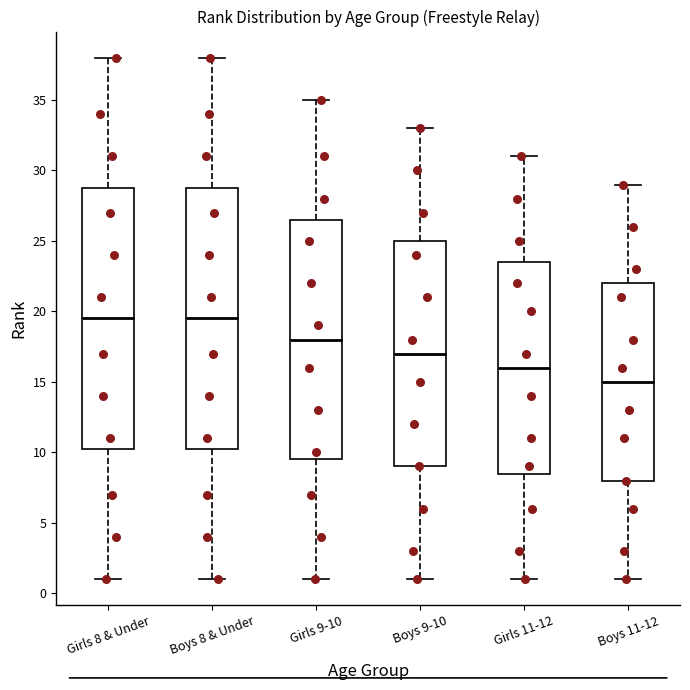

Where is the lower edge of the box for Girls 8 & Under on the y-axis? The values are not printed on the chart, so give them approximately, as read against the axis.

10.5